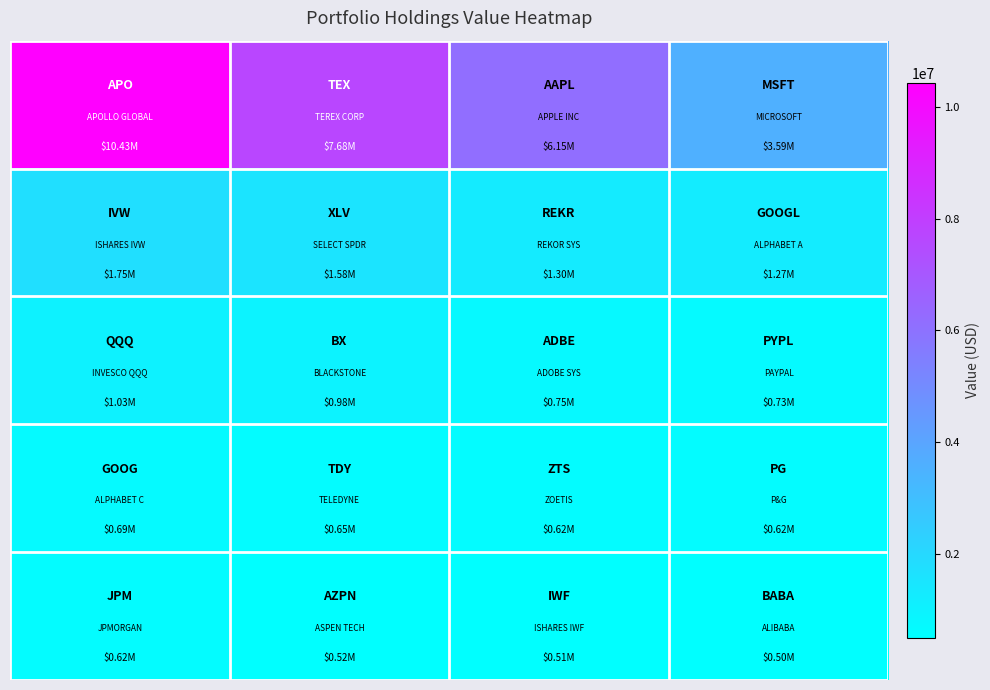

How many distinct data groups are displayed?

5